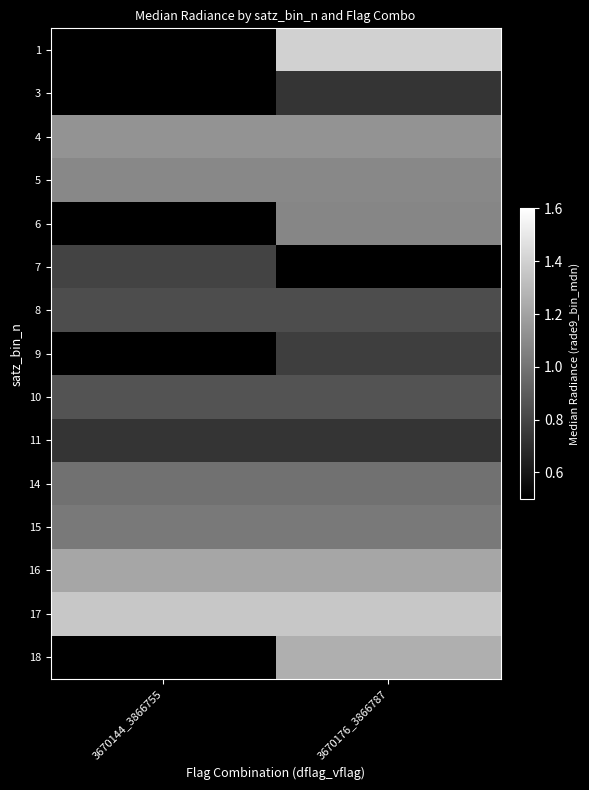

Is it true that 5 equals 1.6 at 3670144_3866755?

False